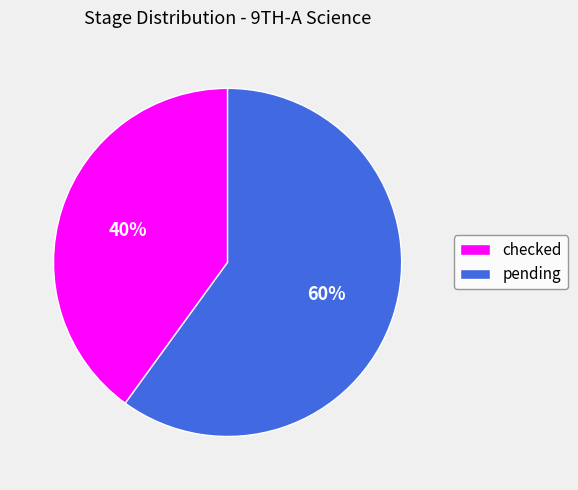

To the nearest percent, what is the average slice percentage?

50%